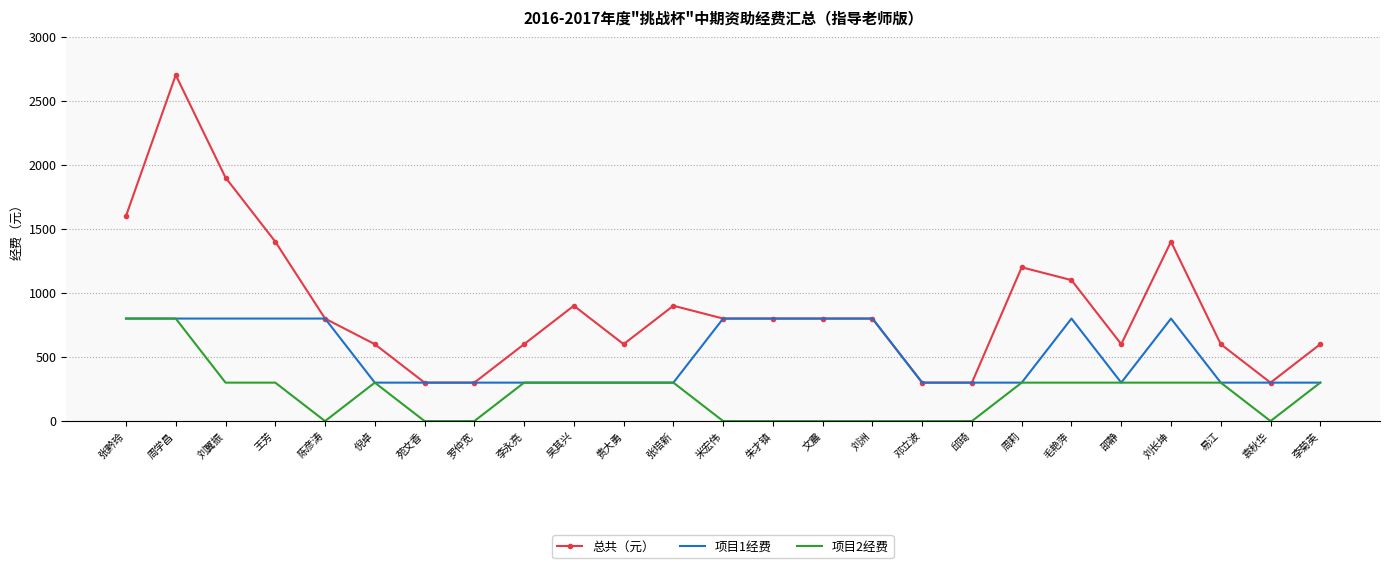

True or false: 总共（元） and 项目2经费 cross at least once.

False